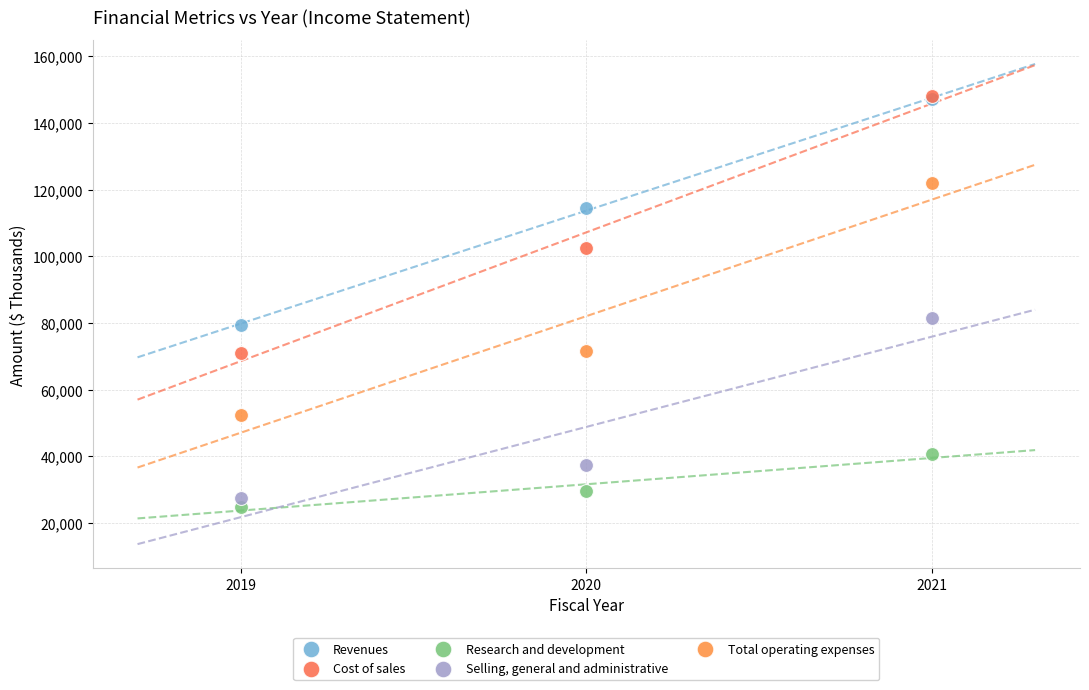

Which series reaches the minimum Y coordinate?

Research and development